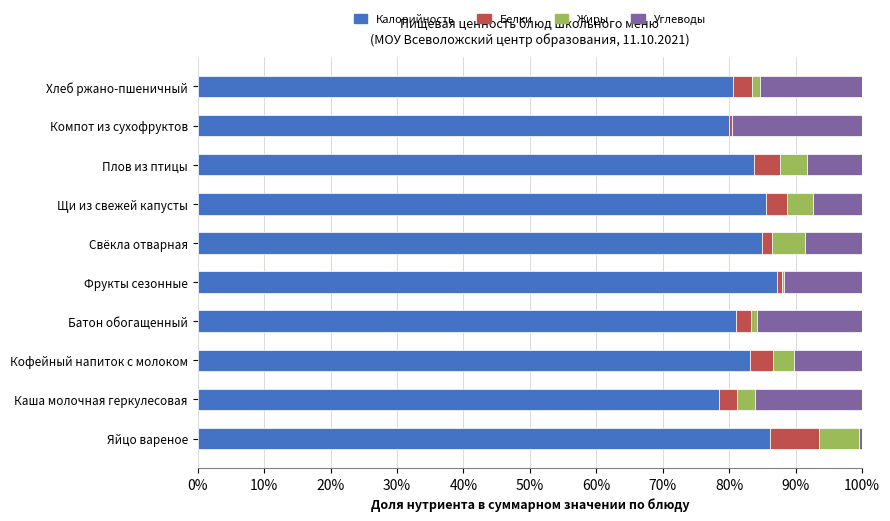

The Калорийность series shows 111.0 at Свёкла отварная. True or false?

False